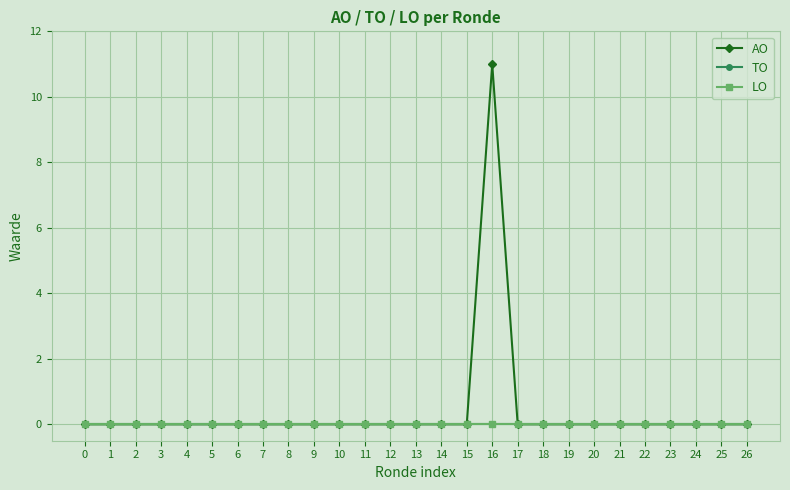

Is it true that AO equals 0 at 9?

True